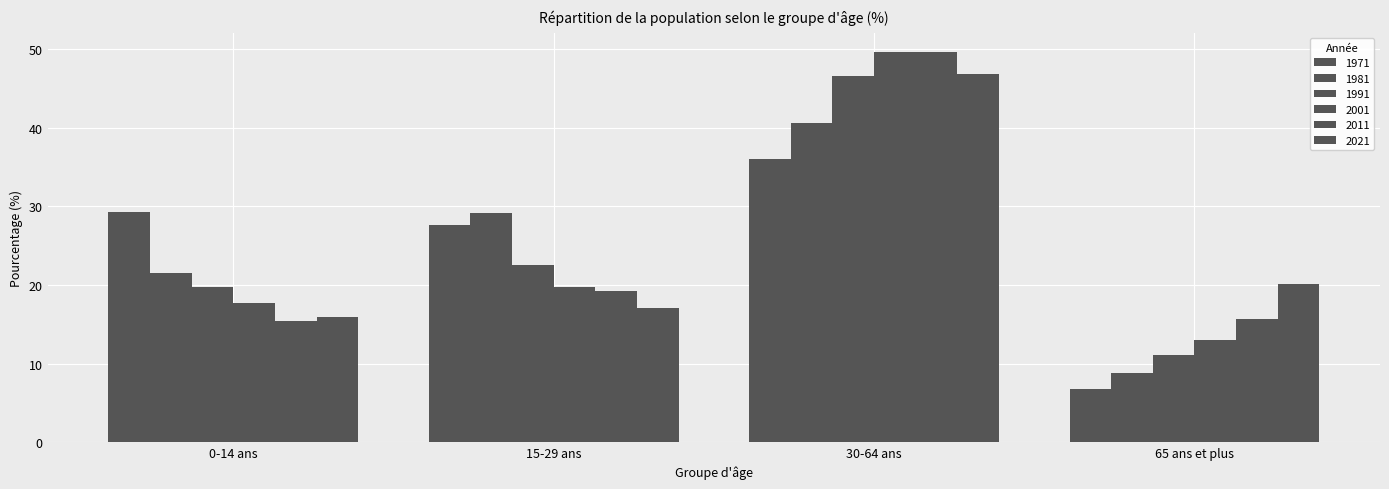

What is the approximate value of 1991 at 65 ans et plus?

11.1